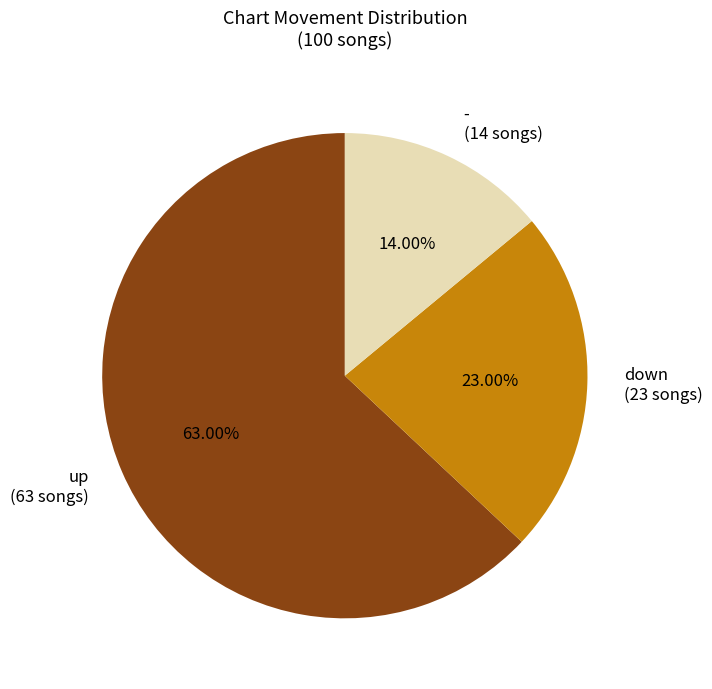

What is the total percentage of down and -?

37.0%